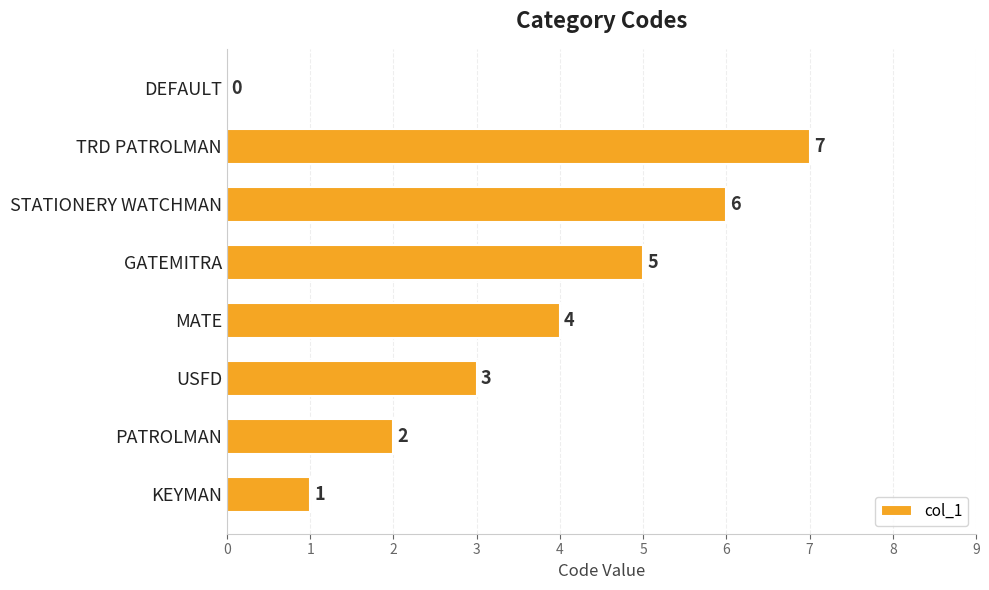

What is the sum of the values at DEFAULT and TRD PATROLMAN?

7